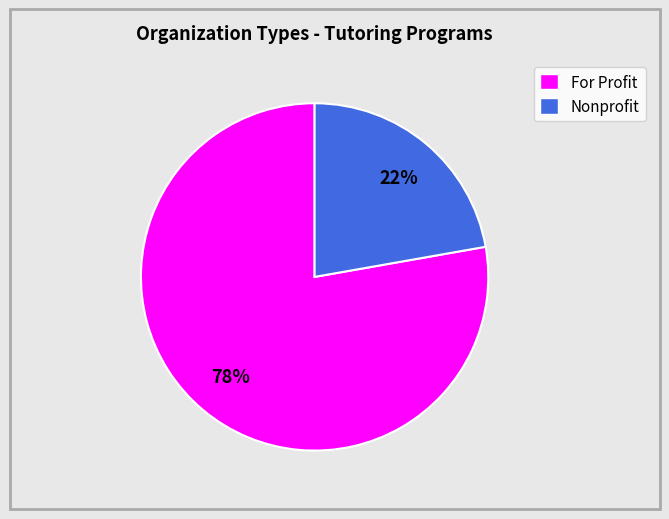

Count the number of slices in the pie.

2